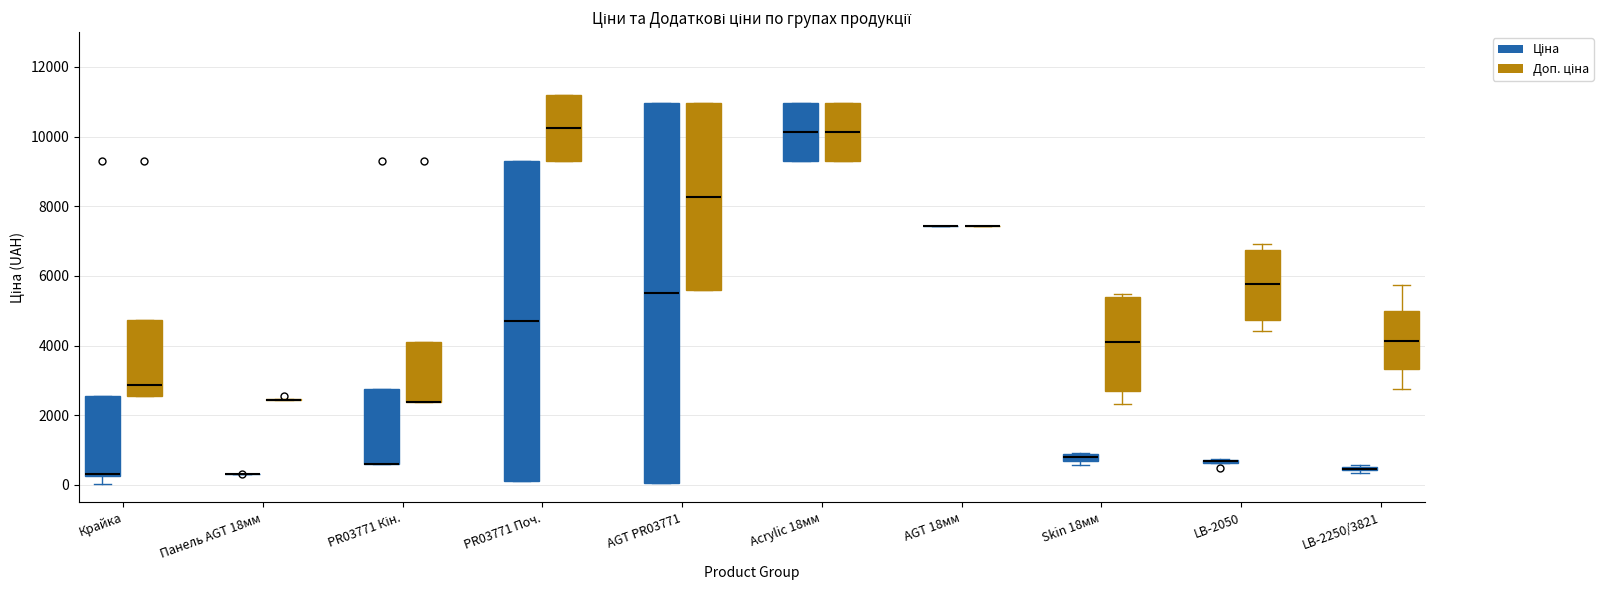

Which box is the tallest, from its lower edge to its upper edge?

AGT PR03771 (Ціна)